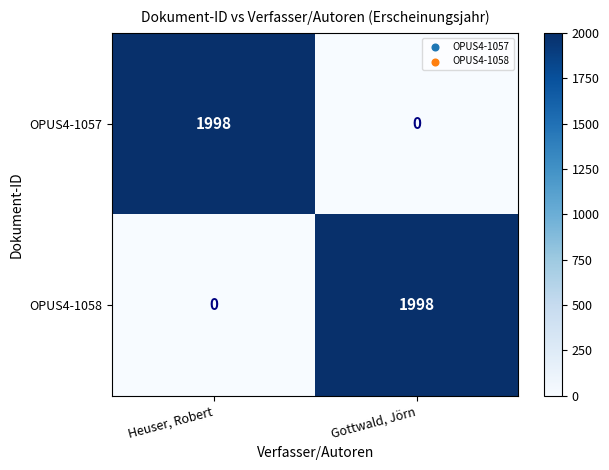

What is the difference between the maximum and minimum values in the OPUS4-1057 series?

1998